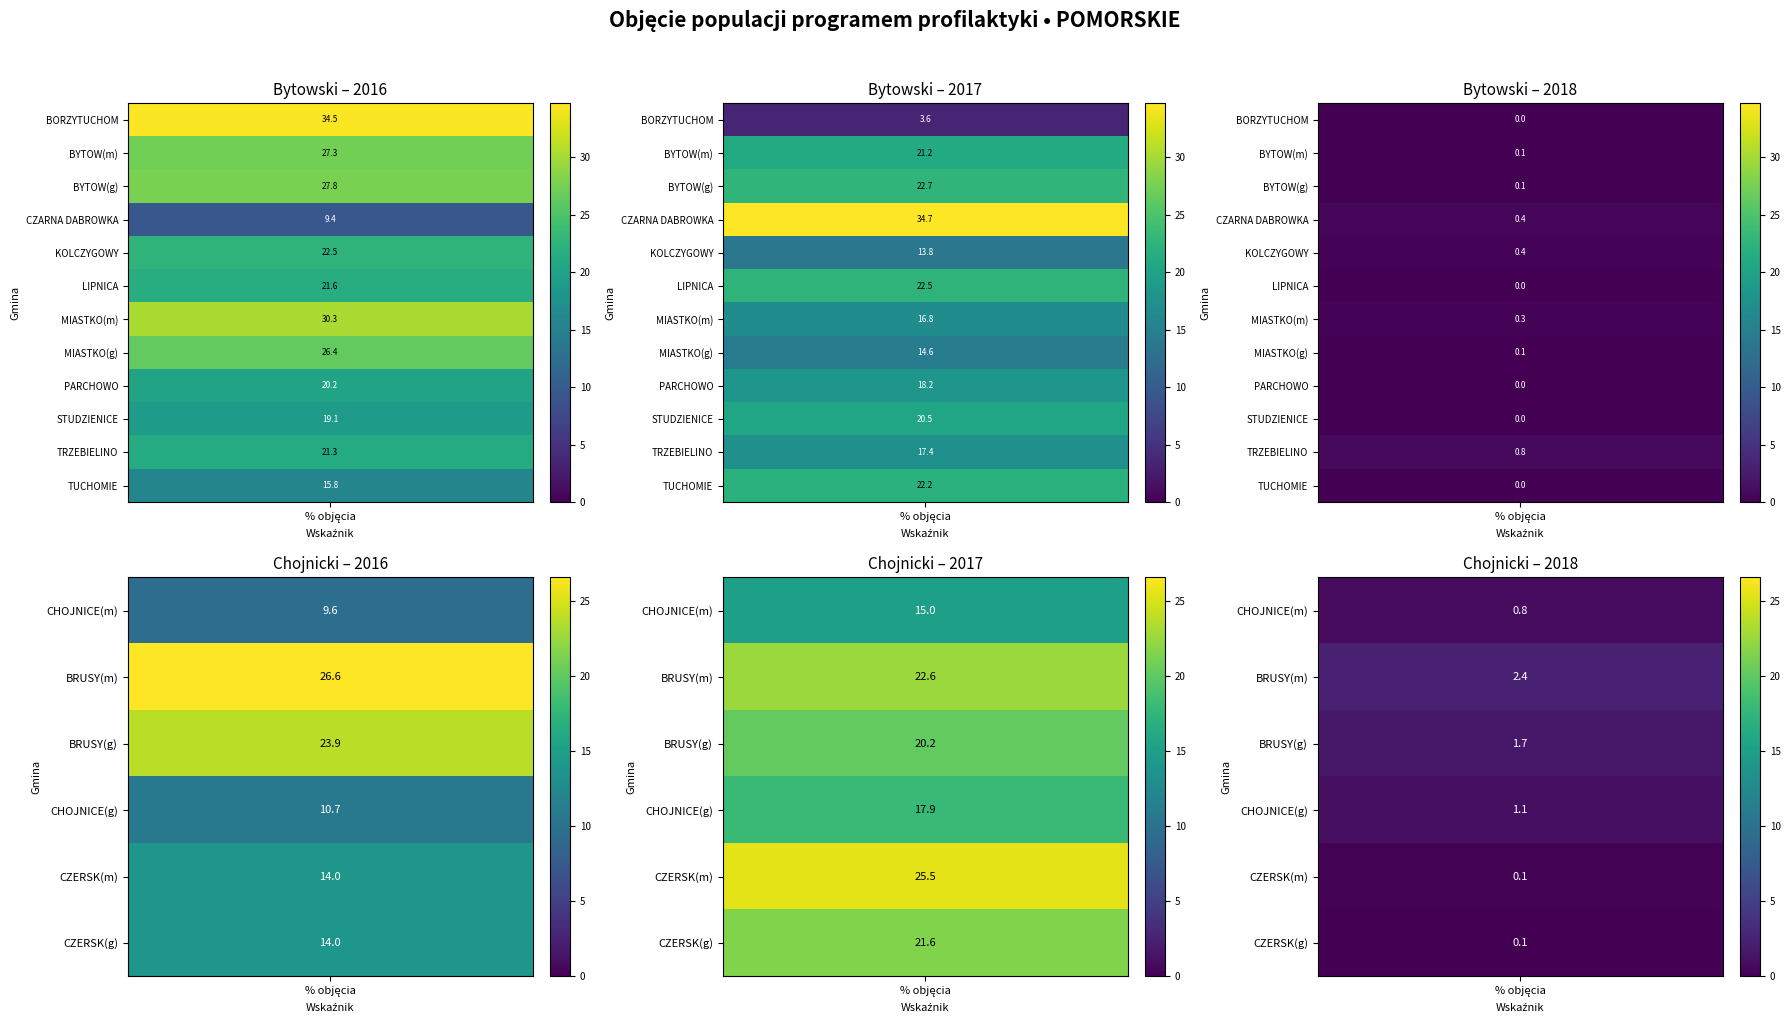

Which has a higher value, 3 or 1?

1